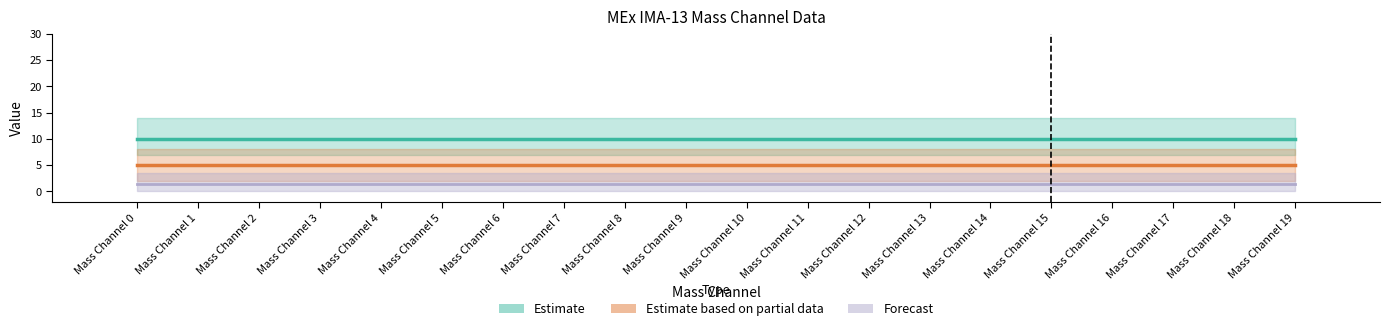

What are all the series names shown in the legend?

Estimate, Estimate based on partial data, Forecast